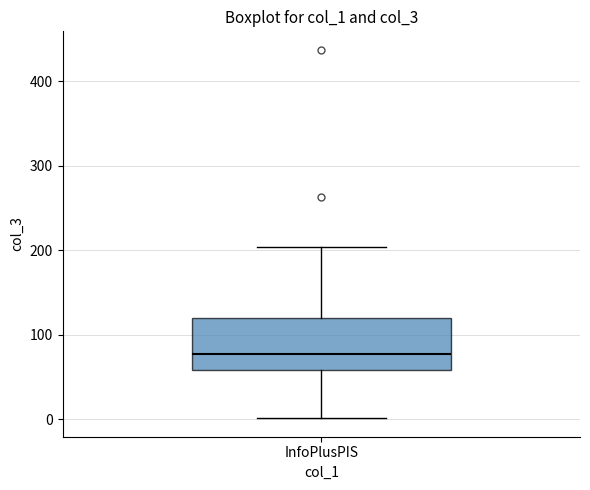

Where does the lower whisker of the box for InfoPlusPIS end on the y-axis? The values are not printed on the chart, so give them approximately, as read against the axis.

0